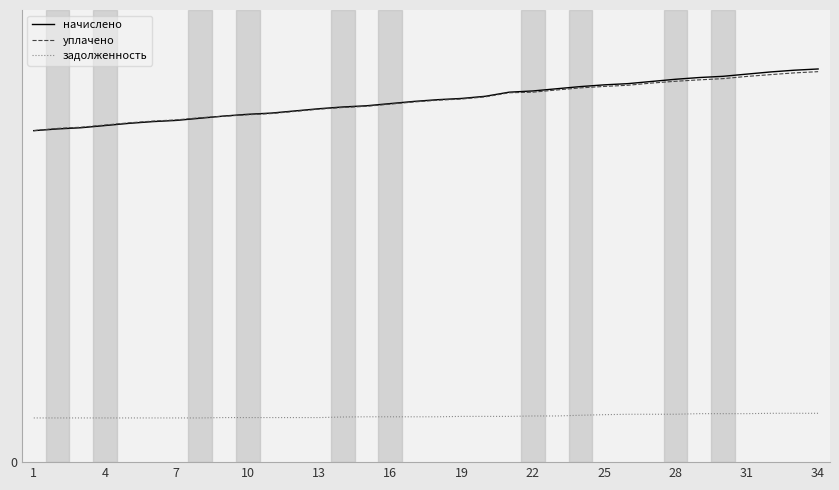

True or false: уплачено has more than 1 points higher than both neighbors.

False